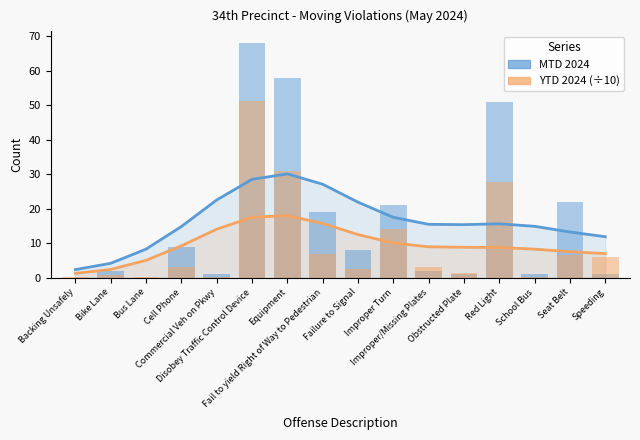

At which label is YTD 2024 (÷10) closest to 25?

Red Light